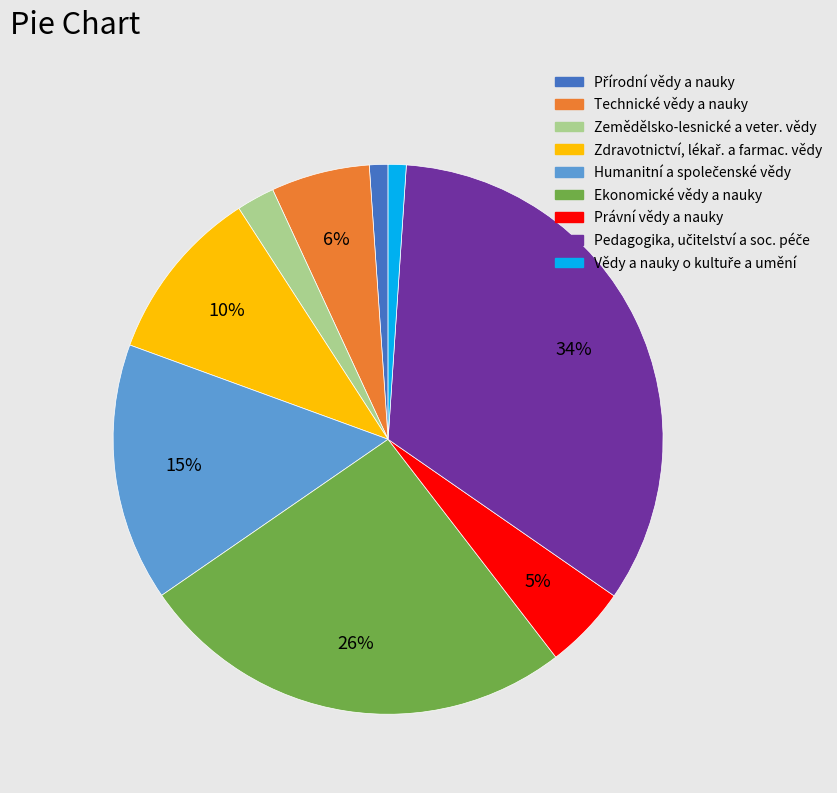

The Právní vědy a nauky slice represents 5% of the pie. True or false?

True